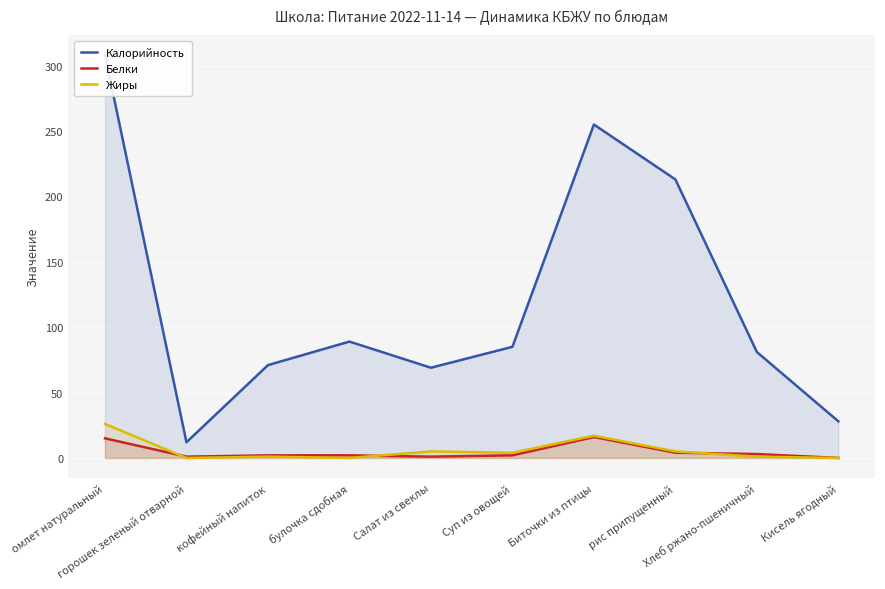

Count the number of data series in this chart.

3